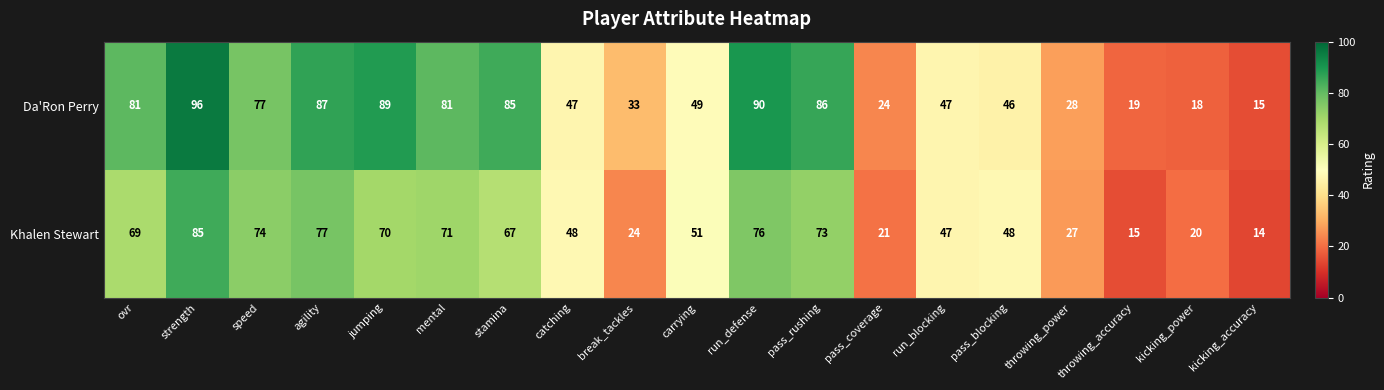

What is the greatest value displayed?

96